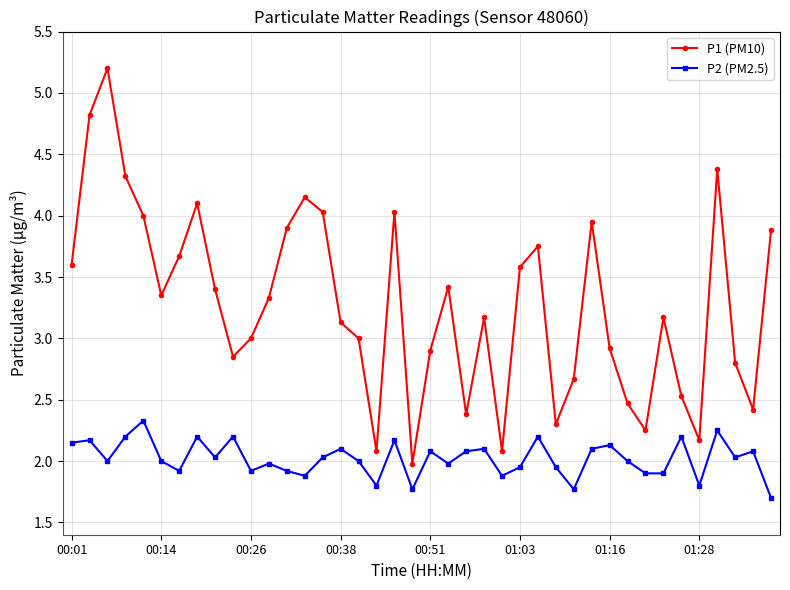

Which series has the largest total across all categories?

P1 (PM10)